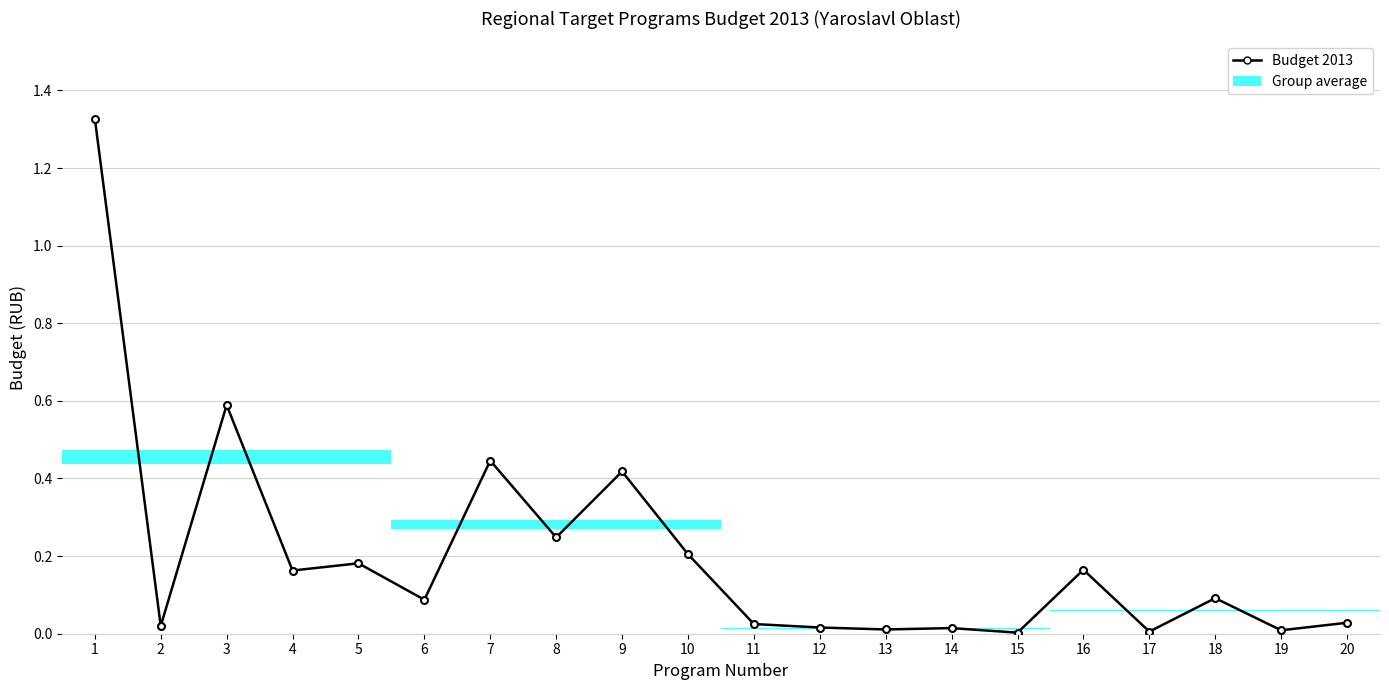

At which category does the data reach its first local valley?

2